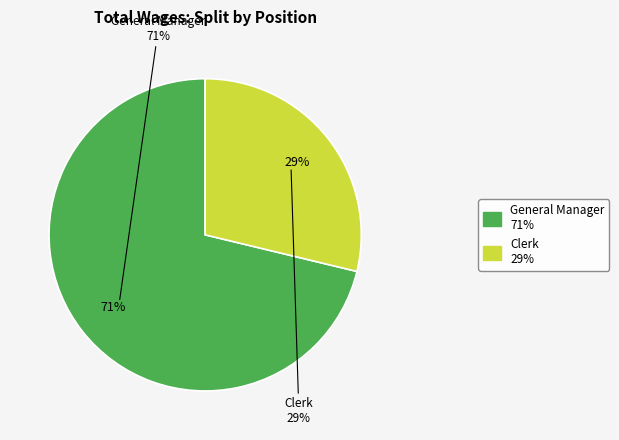

To the nearest percent, what percentage of the pie is Clerk?

29%